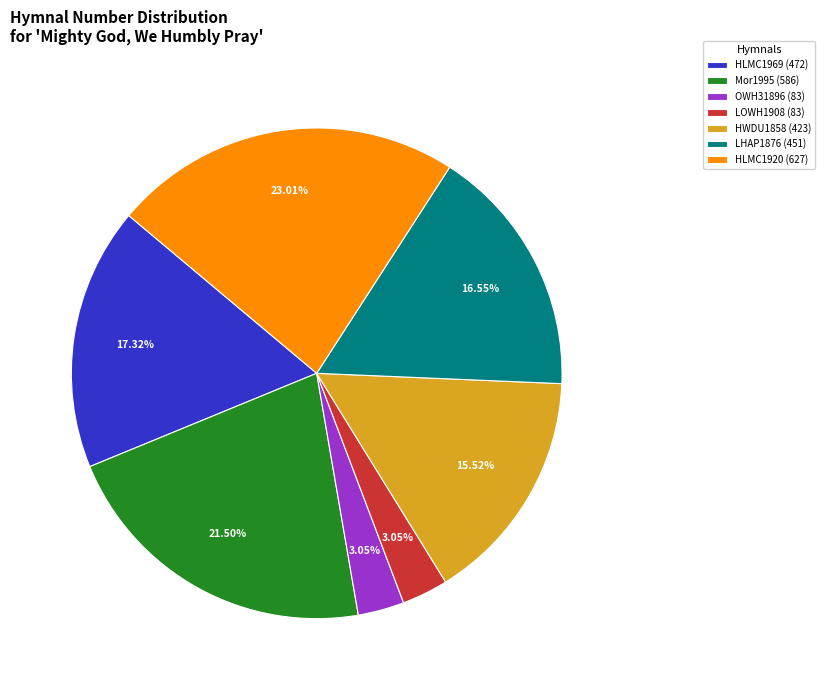

Which category has the biggest portion of the pie?

HLMC1920 (627)